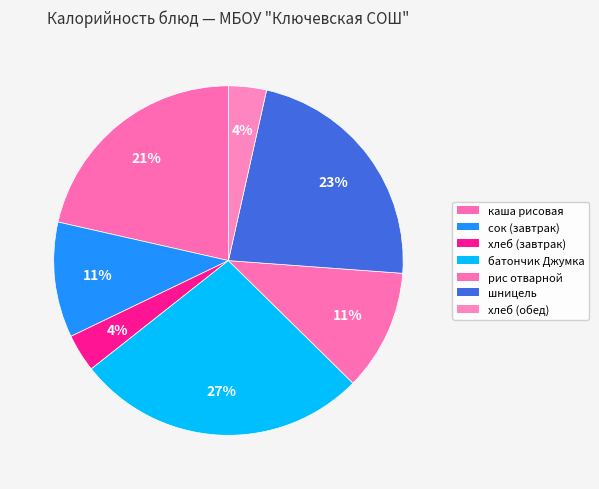

What is the largest slice in the pie chart?

батончик Джумка